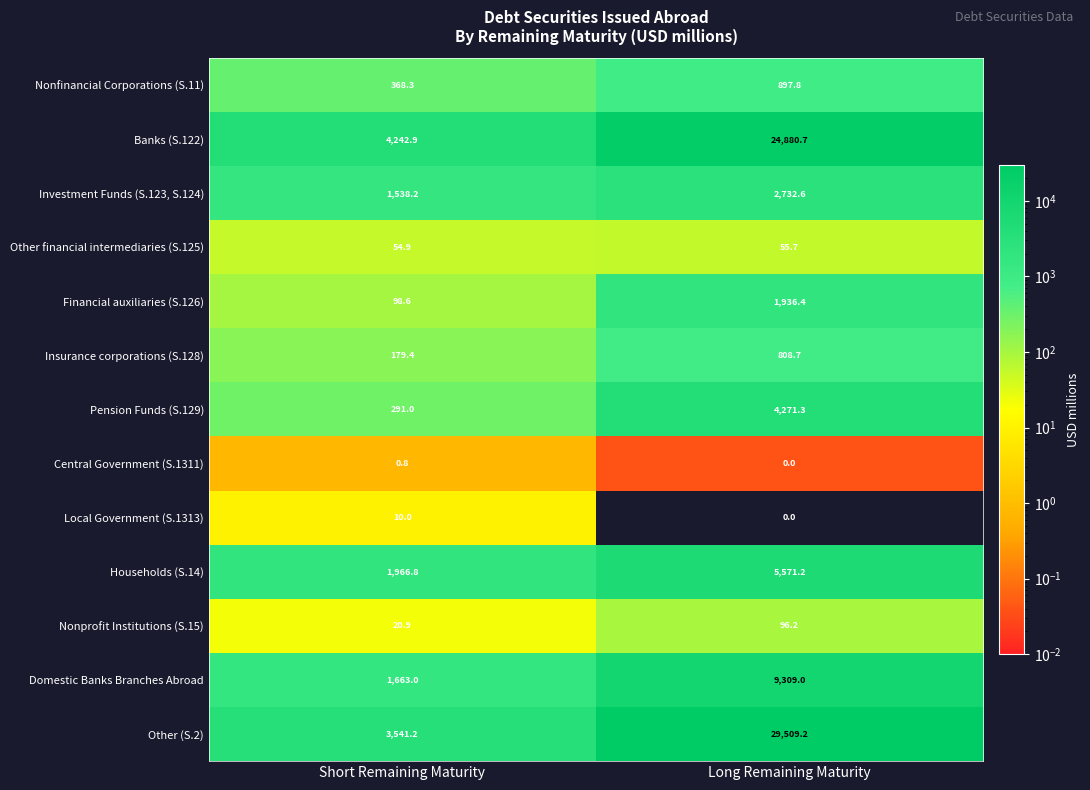

What is the approximate value of Households (S.14) at Short Remaining Maturity?

1966.8